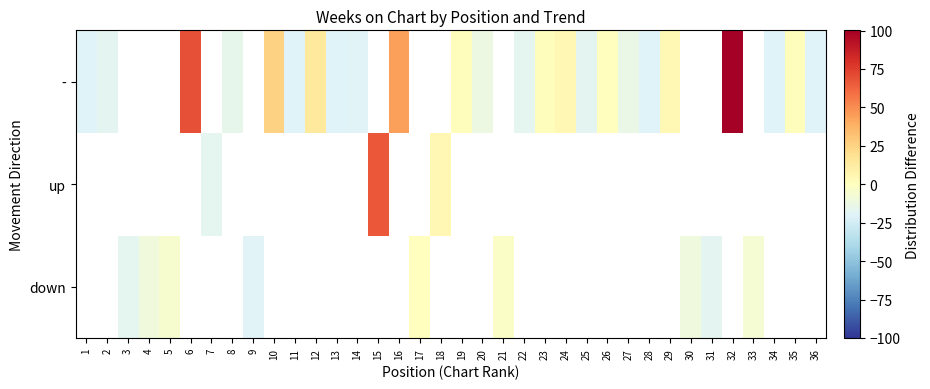

Which category has the lowest value across all series?

1